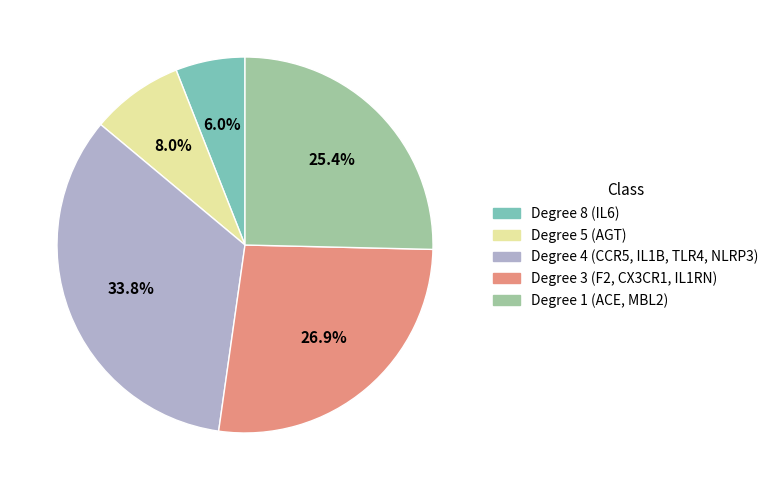

Is the sum of Degree 4 (CCR5, IL1B, TLR4, NLRP3) and Degree 5 (AGT) greater than half?

No